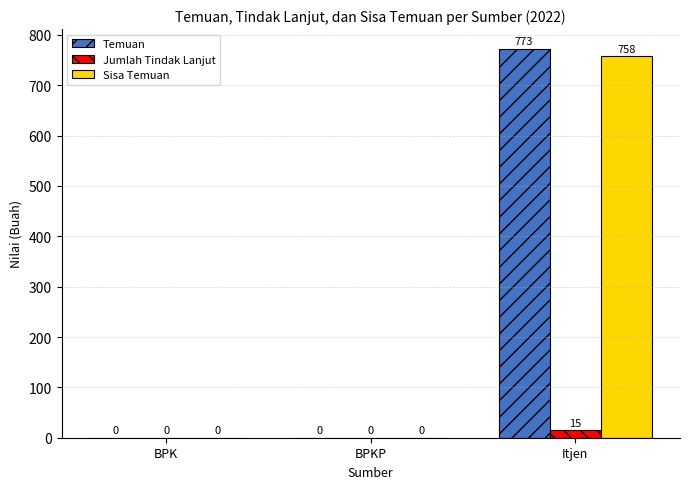

Which category has the highest value in the Sisa Temuan series?

Itjen